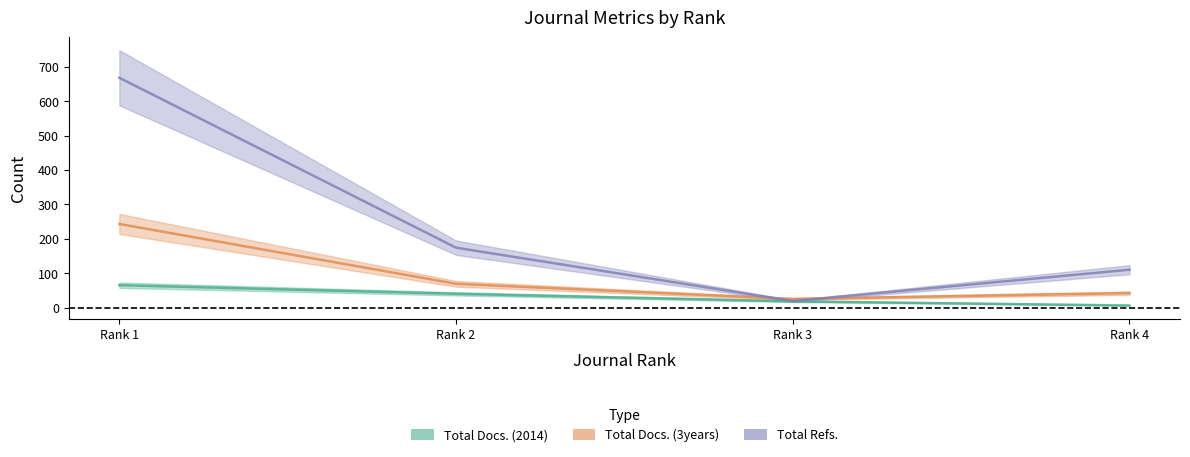

True or false: Total Refs. and Total Docs. (3years) intersect in this chart.

True